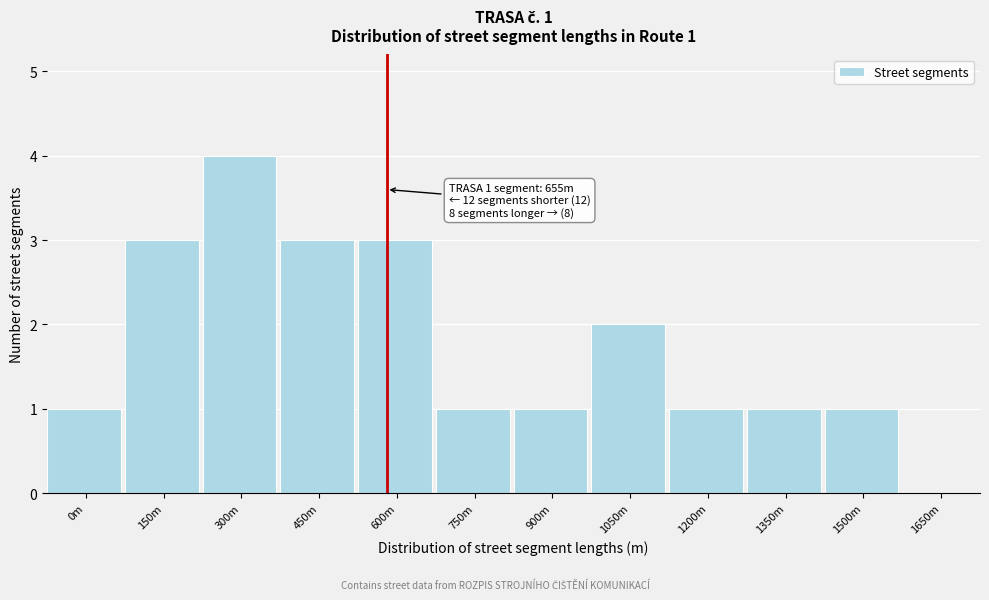

Reading left to right, what are all the values shown in this chart?

0m=1	150m=3	300m=4	450m=3	600m=3	750m=1	900m=1	1050m=2	1200m=1	1350m=1	1500m=1	1650m=0